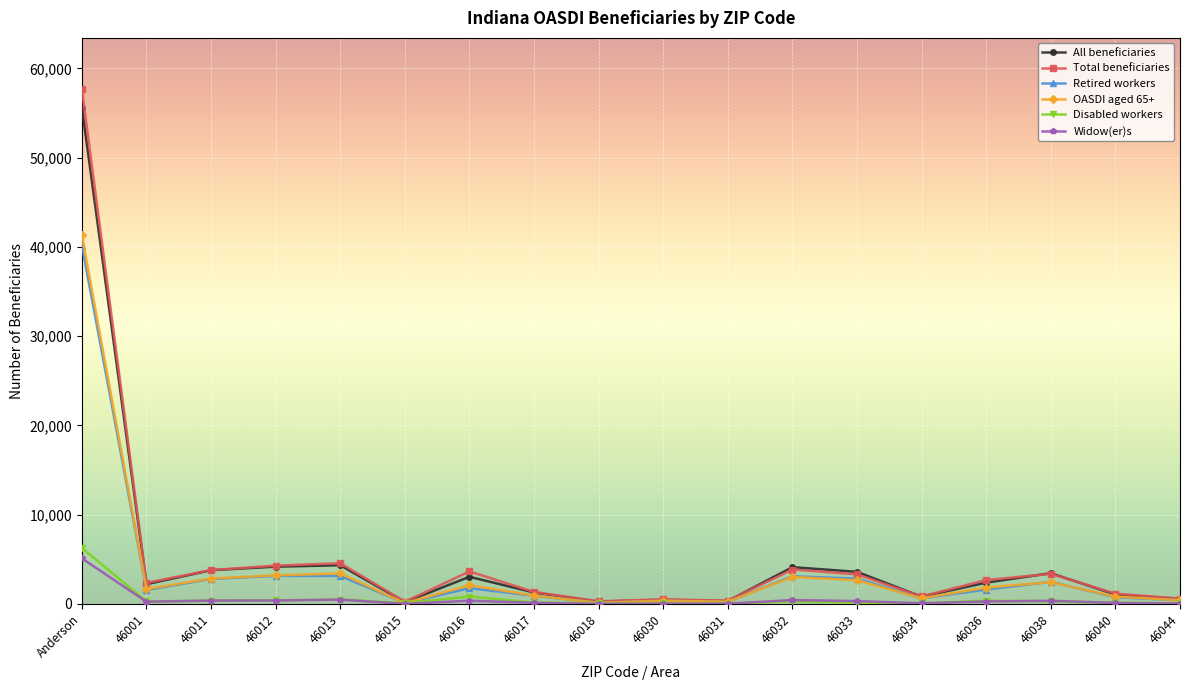

At which category does OASDI aged 65+ reach its first local valley?

46001